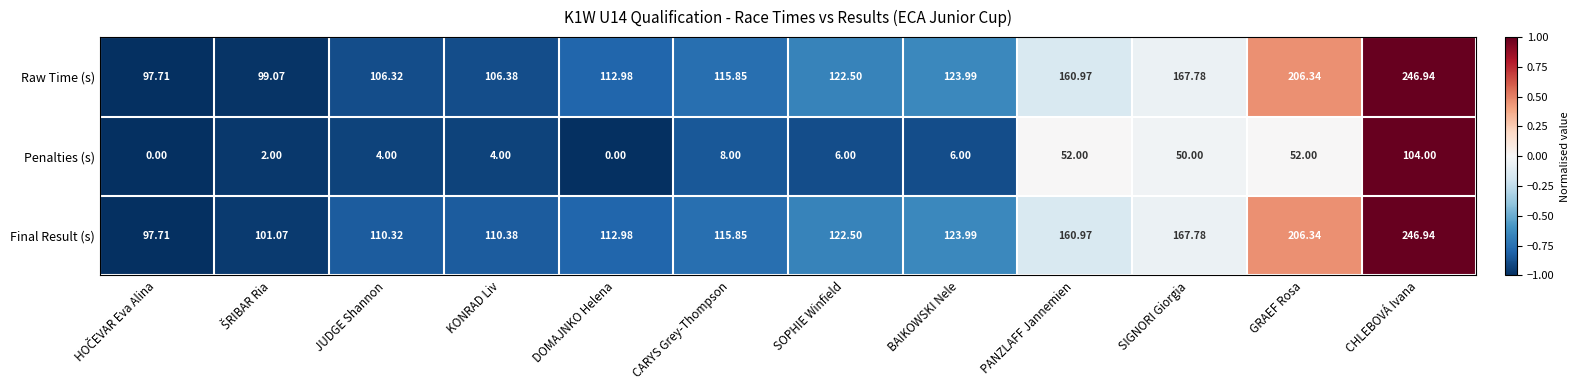

Which series has the largest total across all categories?

Final Result (s)